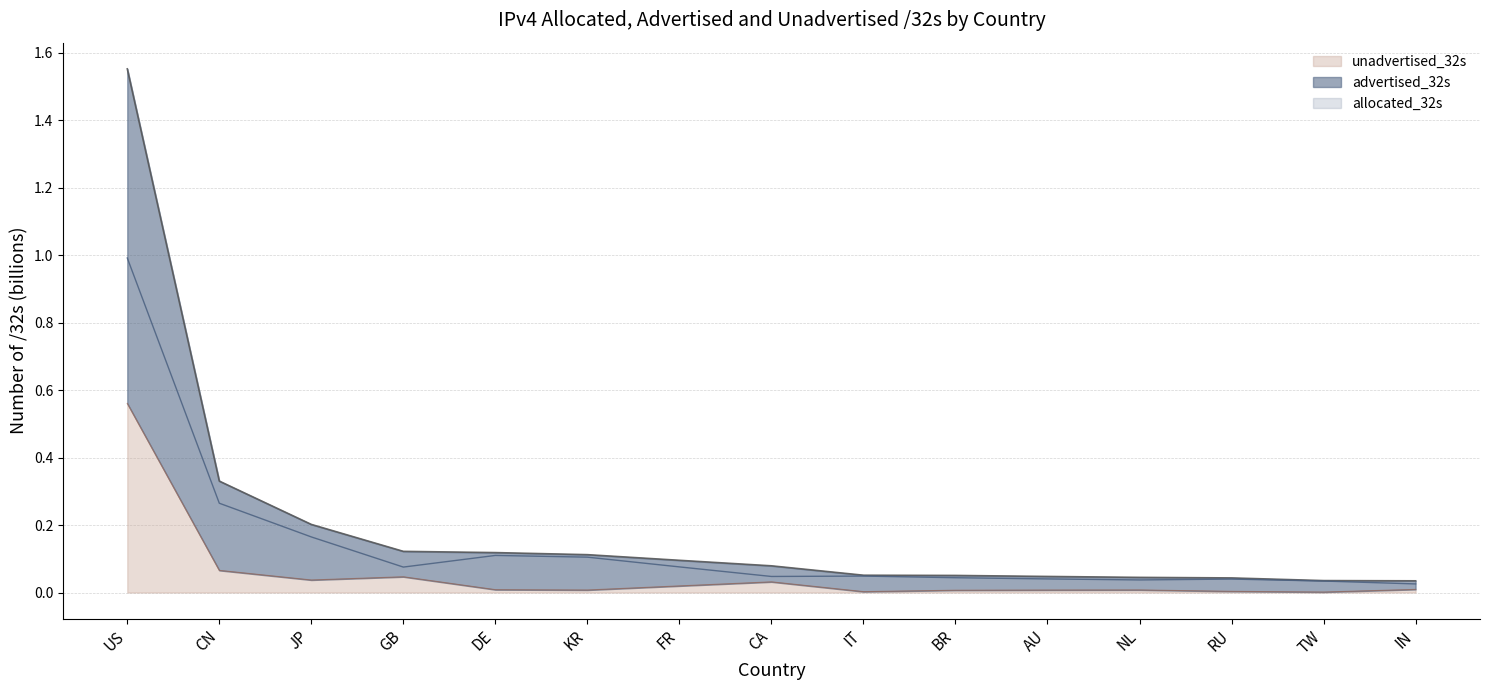

What is the sum of the allocated_32s values at IN and TW?

0.1